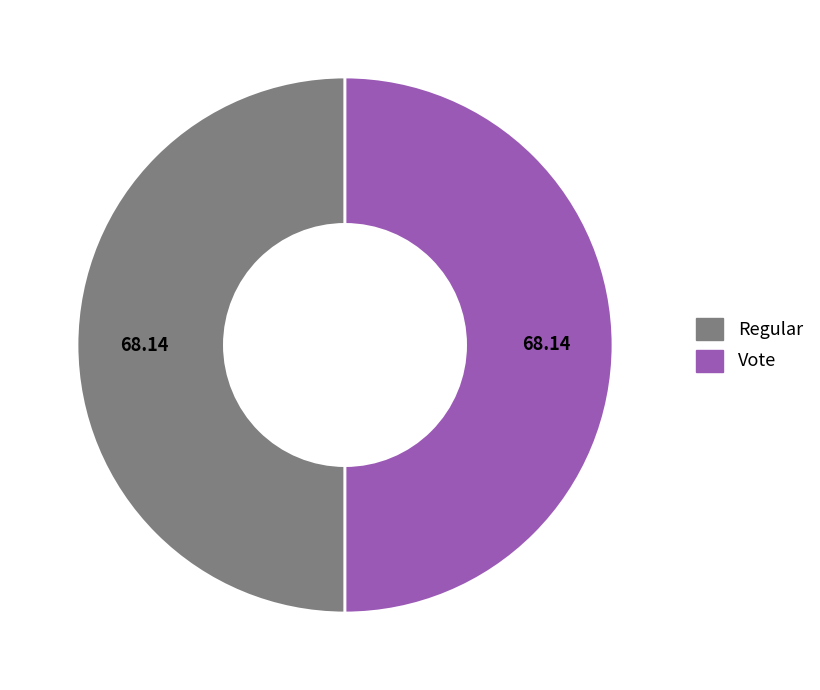

Approximately how many times larger is the value at Vote compared to Regular?

1.0